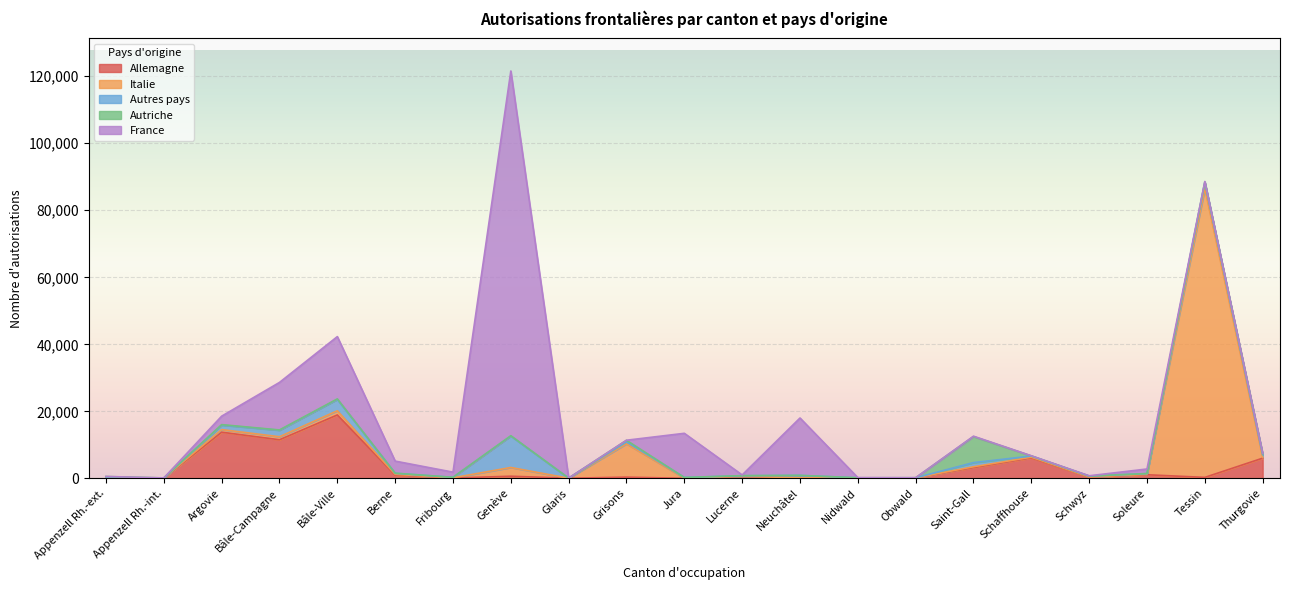

Which series changed the most between Schaffhouse and Thurgovie?

Autres pays